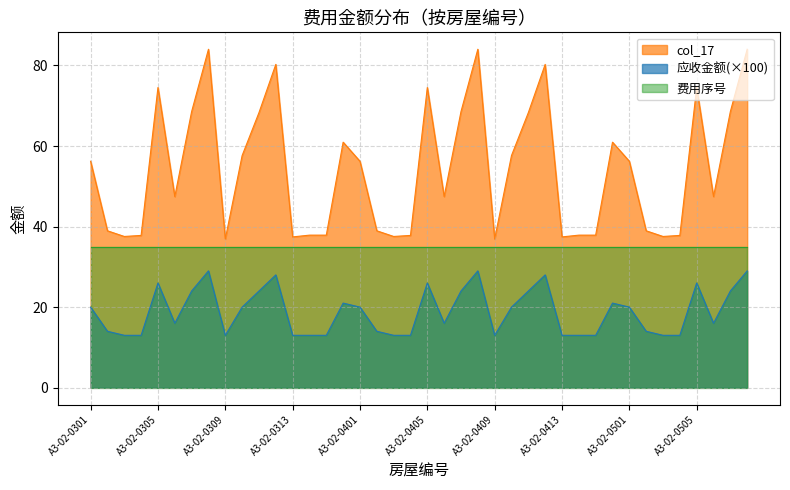

At how many categories does at least one series exceed 53?

20